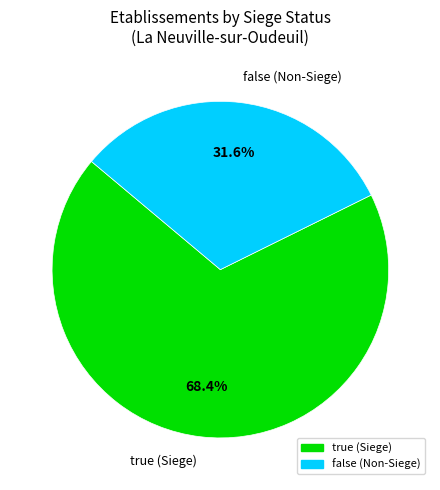

To the nearest percent, what percentage of the pie is false?

32%